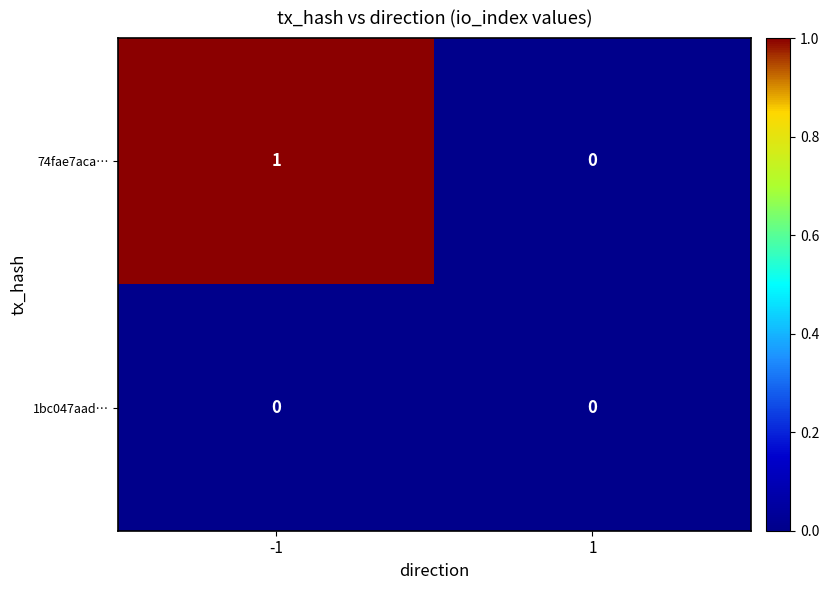

The value of 74fae7aca… at -1 is 1. True or false?

True